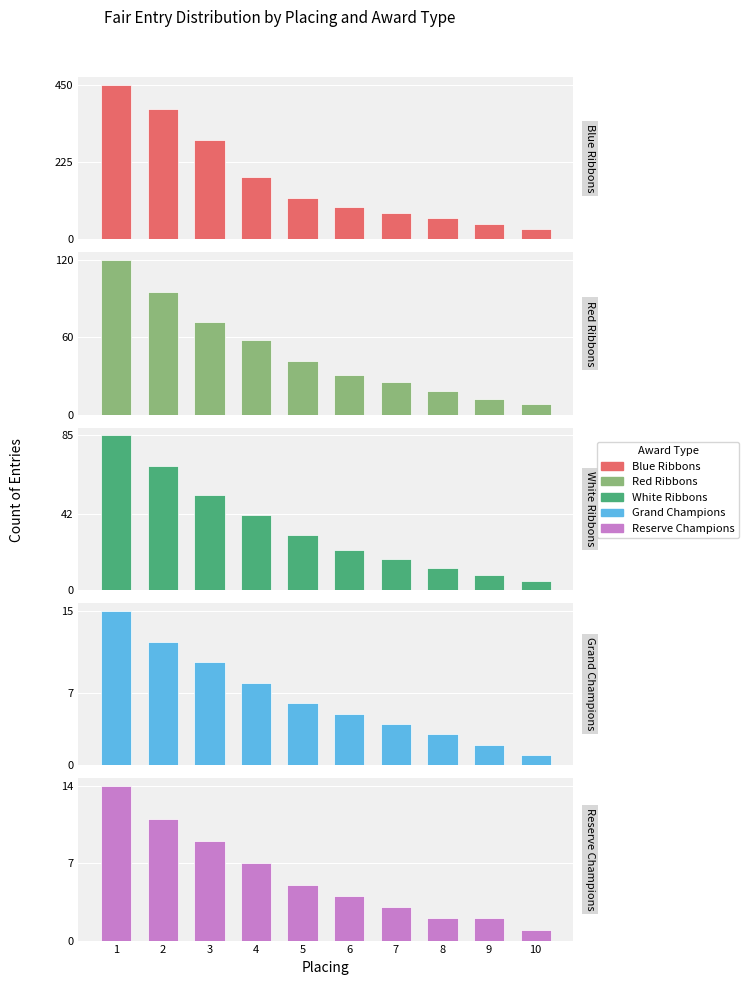

What is the sum of the Grand Champions values at 8 and 10?

4